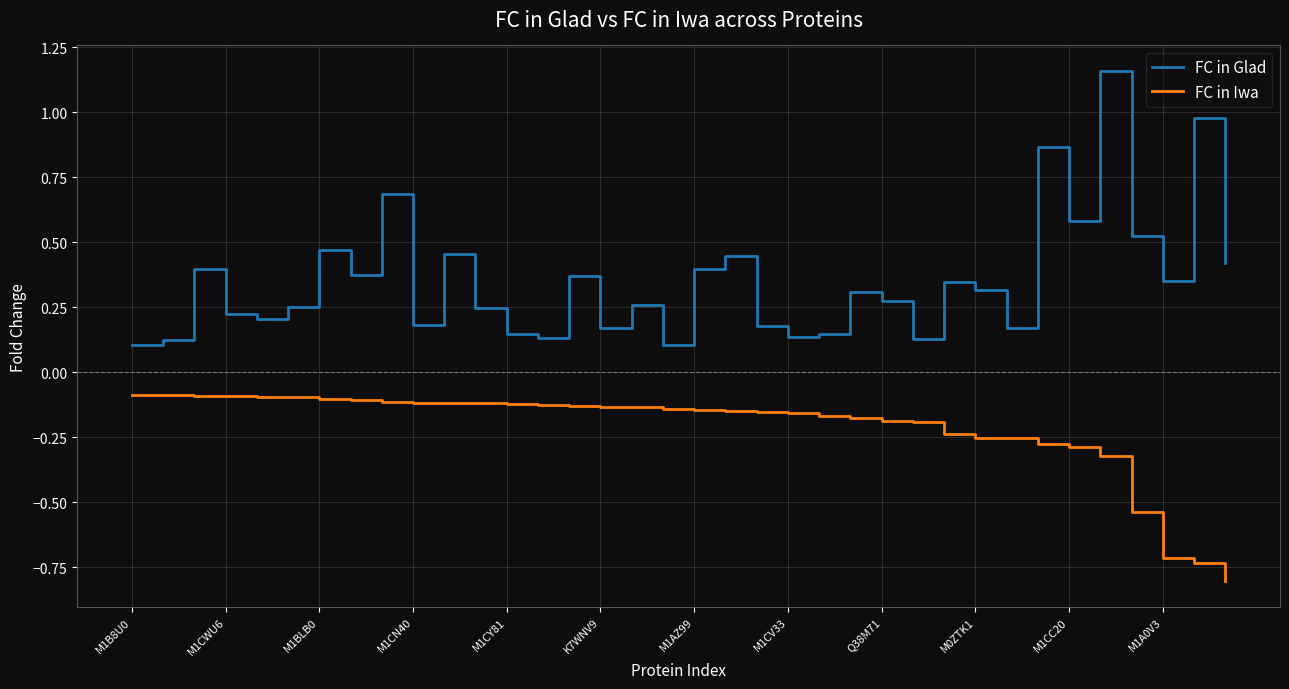

Rank the series by their maximum value, from lowest to highest.

FC in Iwa, FC in Glad